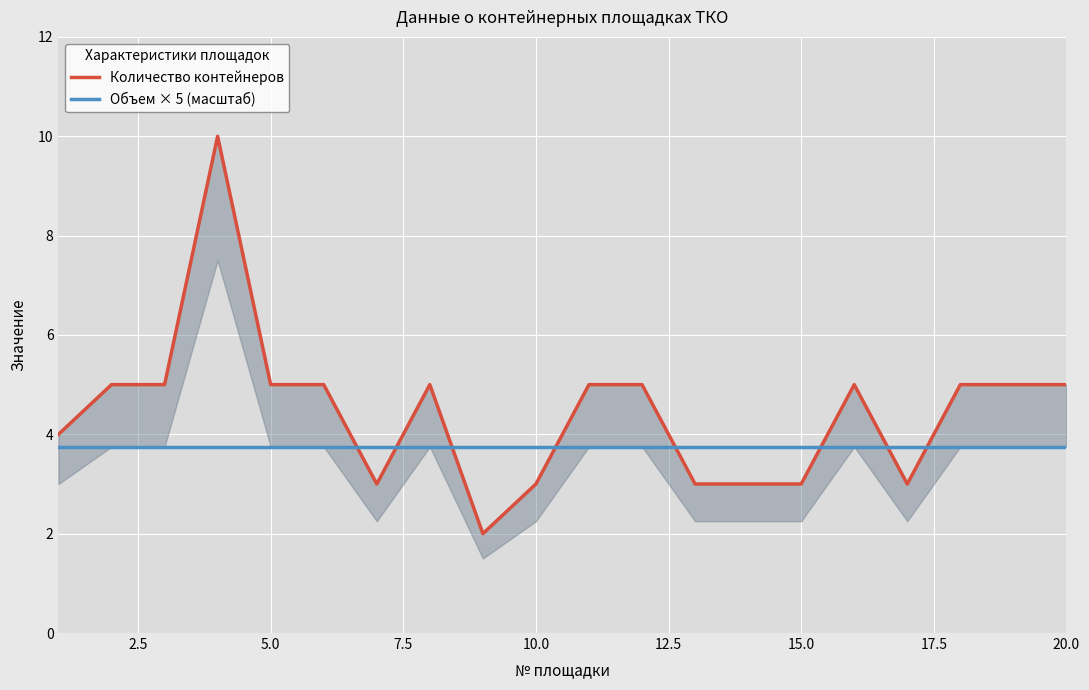

What is the highest value of the Объем × 5 (масштаб) series?

3.8